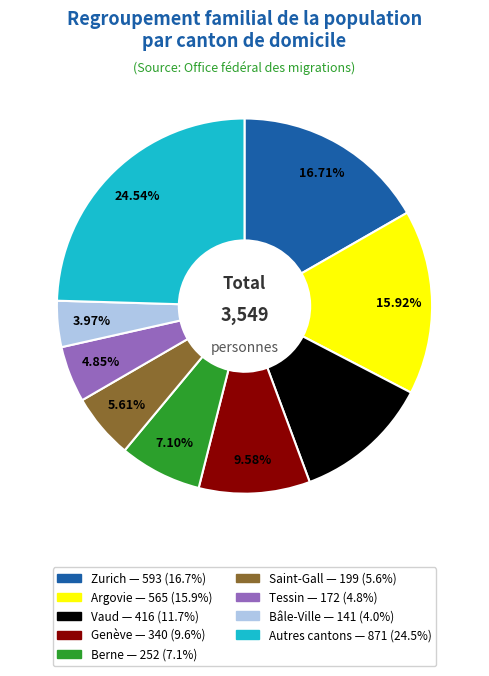

Is there any slice that represents more than half of the pie?

No